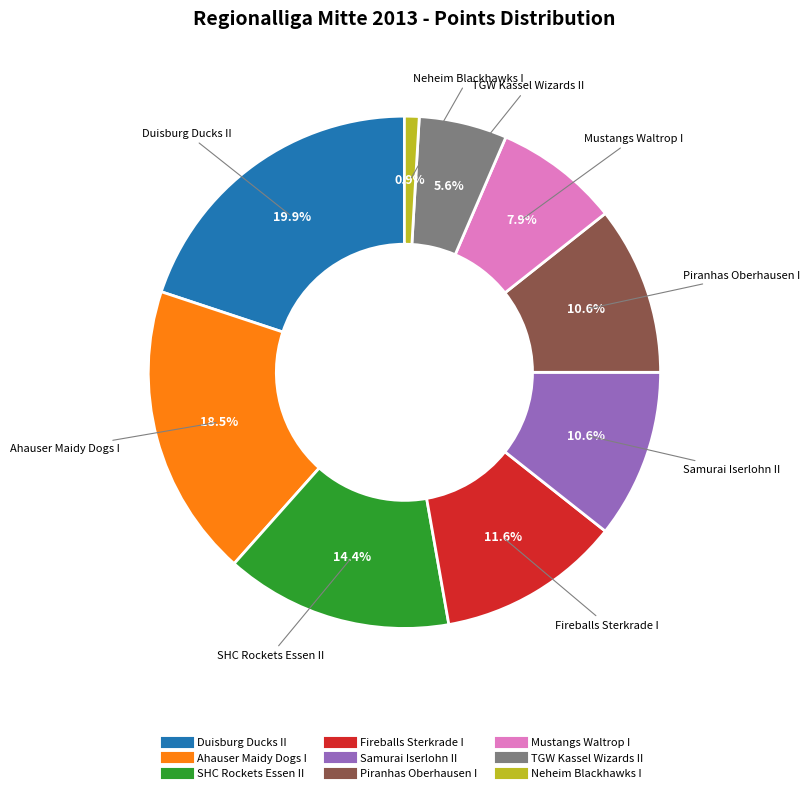

To the nearest percent, what percentage of the pie is Samurai Iserlohn II?

11%